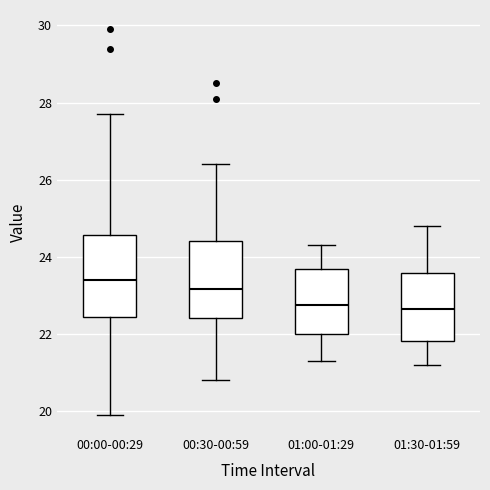

Reading left to right, transcribe this box plot: for each box, give where its median line is, the range the box spans, and where its two whiskers end, as read against the y-axis. The values are not printed on the chart, so give them approximately, as read against the axis.

00:00-00:29: median 23.4, box 22.4 to 24.6, whiskers 20.0 to 27.8
00:30-00:59: median 23.2, box 22.4 to 24.4, whiskers 20.8 to 26.4
01:00-01:29: median 22.8, box 22.0 to 23.6, whiskers 21.4 to 24.4
01:30-01:59: median 22.6, box 21.8 to 23.6, whiskers 21.2 to 24.8